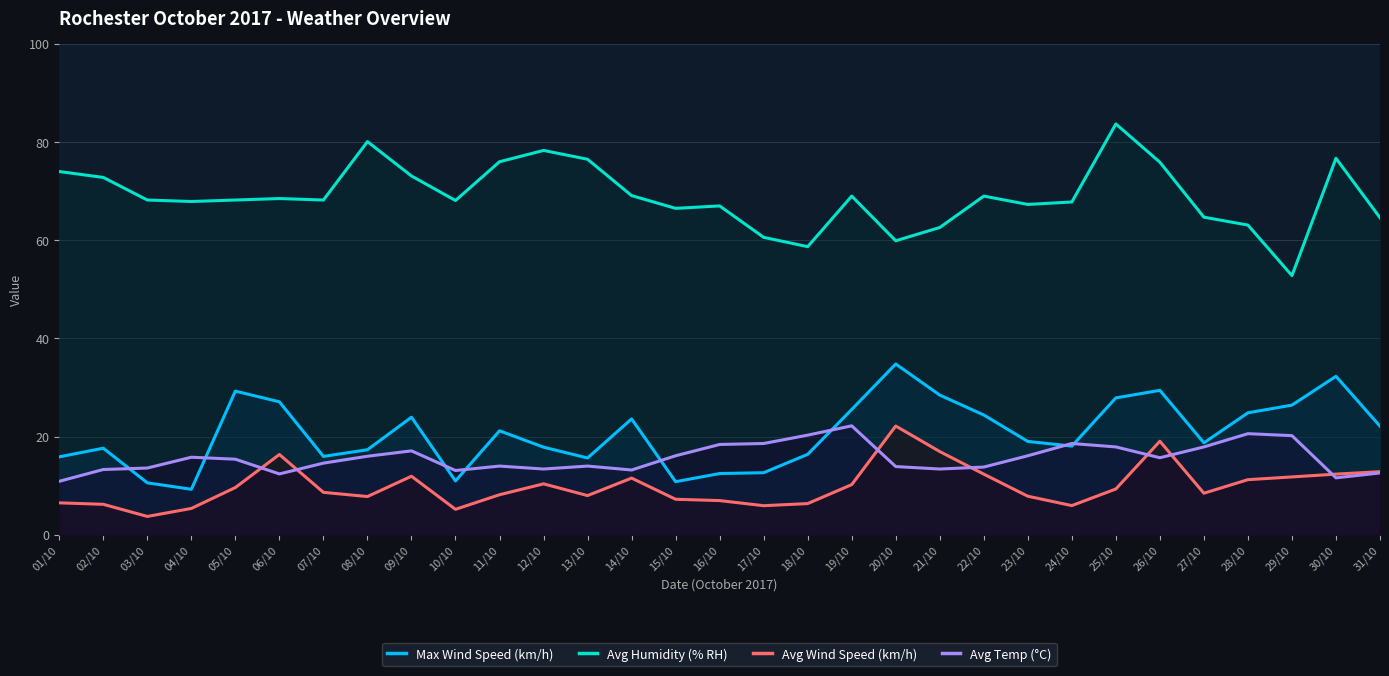

Reading left to right, what are all the values shown in this chart?

Max Wind Speed (km/h): 01/10=15.9	02/10=17.6	03/10=10.6	04/10=9.3	05/10=29.3	06/10=27.1	07/10=16.0	08/10=17.3	09/10=23.9	10/10=11.0	11/10=21.2	12/10=17.9	13/10=15.7	14/10=23.6	15/10=10.8	16/10=12.5	17/10=12.7	18/10=16.4	19/10=25.5	20/10=34.8	21/10=28.5	22/10=24.4	23/10=19.0	24/10=18.1	25/10=27.9	26/10=29.4	27/10=18.7	28/10=24.9	29/10=26.4	30/10=32.3	31/10=22.1
Avg Humidity (% RH): 01/10=74.0	02/10=72.8	03/10=68.2	04/10=67.9	05/10=68.2	06/10=68.5	07/10=68.2	08/10=80.1	09/10=73.1	10/10=68.1	11/10=76.0	12/10=78.3	13/10=76.5	14/10=69.1	15/10=66.5	16/10=67.0	17/10=60.6	18/10=58.7	19/10=69.0	20/10=59.9	21/10=62.6	22/10=69.0	23/10=67.3	24/10=67.8	25/10=83.7	26/10=75.9	27/10=64.7	28/10=63.1	29/10=52.8	30/10=76.7	31/10=64.6
Avg Wind Speed (km/h): 01/10=6.5	02/10=6.2	03/10=3.7	04/10=5.4	05/10=9.6	06/10=16.4	07/10=8.7	08/10=7.8	09/10=11.9	10/10=5.2	11/10=8.2	12/10=10.4	13/10=8.0	14/10=11.6	15/10=7.2	16/10=7.0	17/10=5.9	18/10=6.4	19/10=10.2	20/10=22.2	21/10=17.0	22/10=12.4	23/10=7.9	24/10=6.0	25/10=9.3	26/10=19.1	27/10=8.5	28/10=11.2	29/10=11.8	30/10=12.4	31/10=12.9
Avg Temp (°C): 01/10=10.9	02/10=13.3	03/10=13.6	04/10=15.8	05/10=15.4	06/10=12.4	07/10=14.6	08/10=16.0	09/10=17.1	10/10=13.1	11/10=14.0	12/10=13.4	13/10=14.0	14/10=13.2	15/10=16.1	16/10=18.4	17/10=18.6	18/10=20.3	19/10=22.2	20/10=13.9	21/10=13.4	22/10=13.8	23/10=16.1	24/10=18.6	25/10=17.9	26/10=15.7	27/10=17.9	28/10=20.6	29/10=20.2	30/10=11.6	31/10=12.6